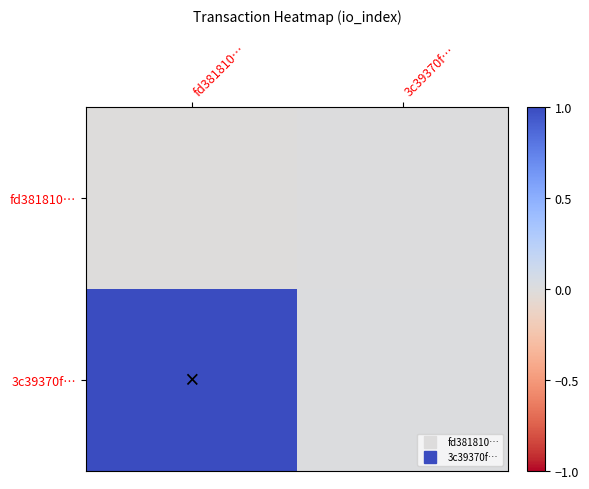

Reading right to left, list all the values displayed in this chart.

fd381810…: 3c39370f…=0.0	fd381810…=-0.0
3c39370f…: 3c39370f…=0.0	fd381810…=1.0